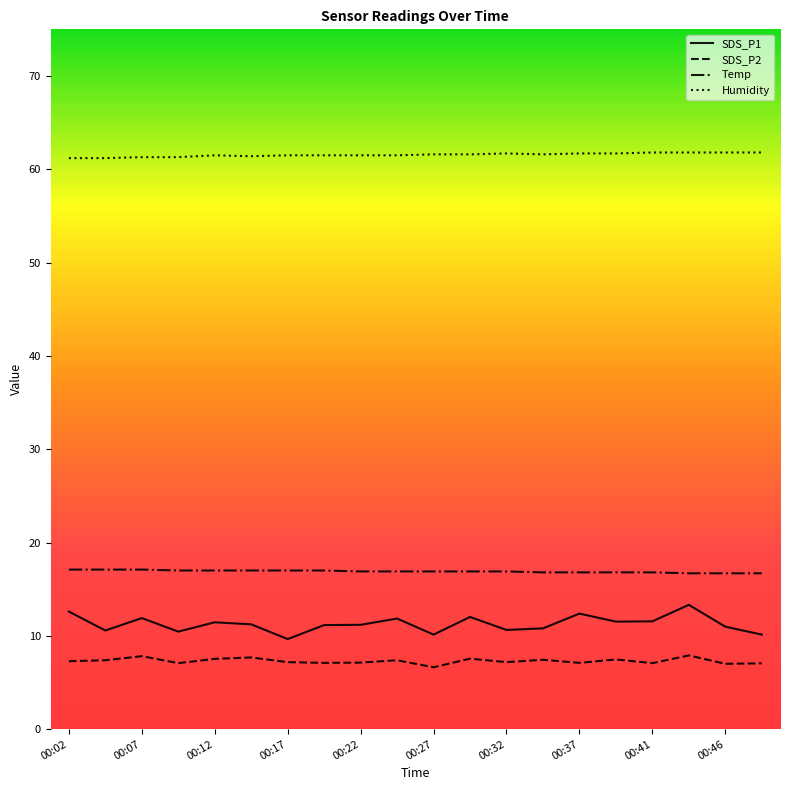

Which series has the largest total across all categories?

Humidity